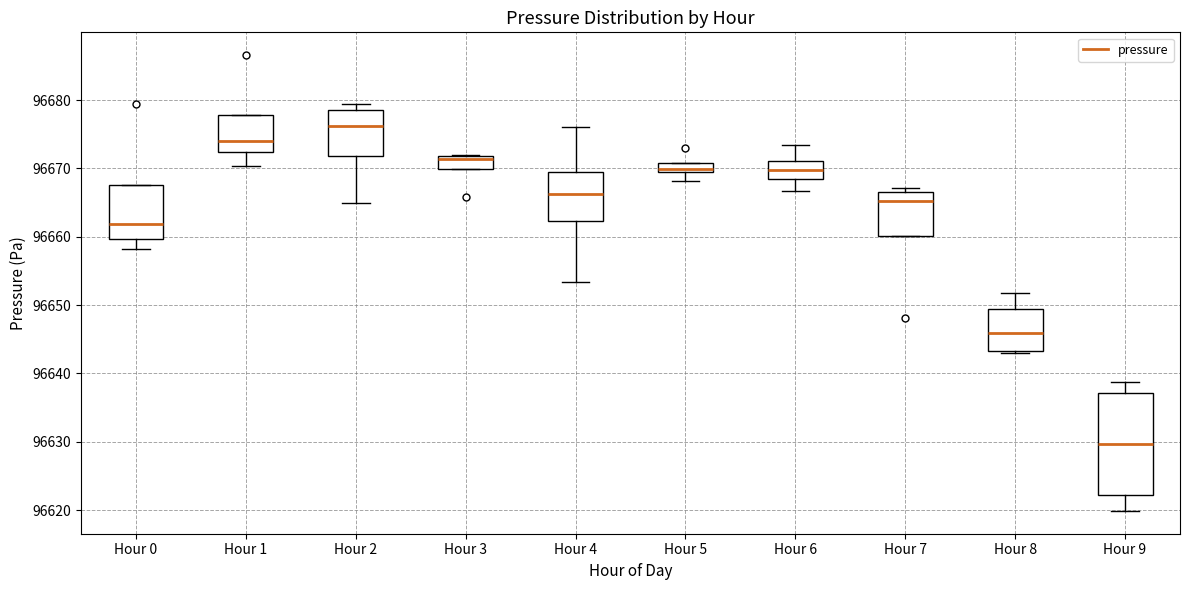

Which box is the tallest, from its lower edge to its upper edge?

Hour 9